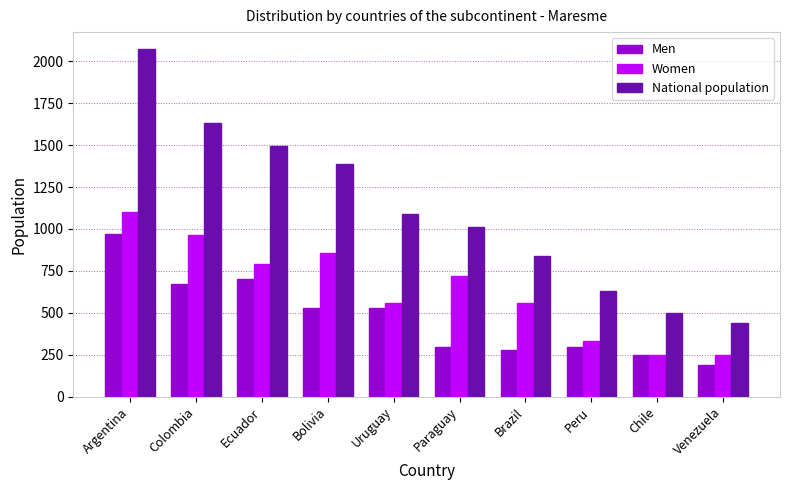

The Women series shows 113 at Chile. True or false?

False